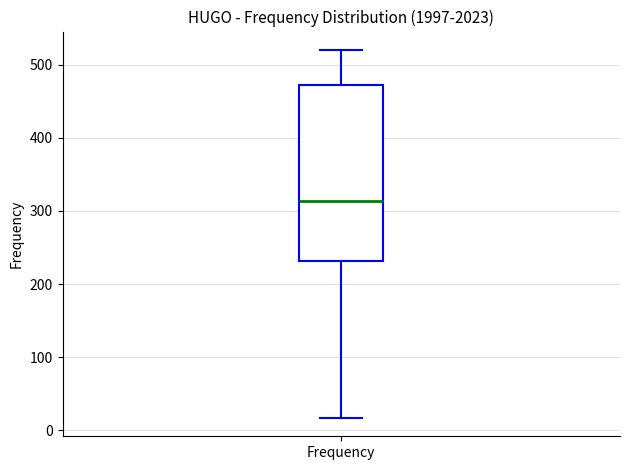

Where does the median line of the box for Frequency sit on the y-axis? The values are not printed on the chart, so give them approximately, as read against the axis.

310